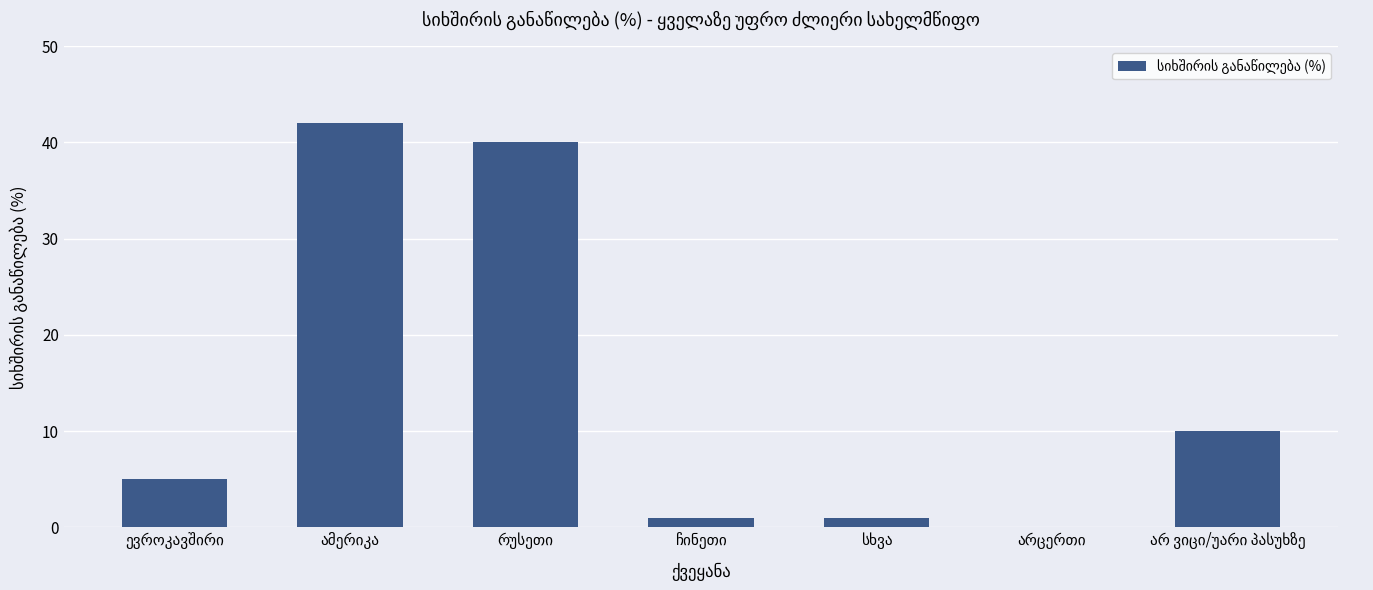

What is the greatest value displayed?

42